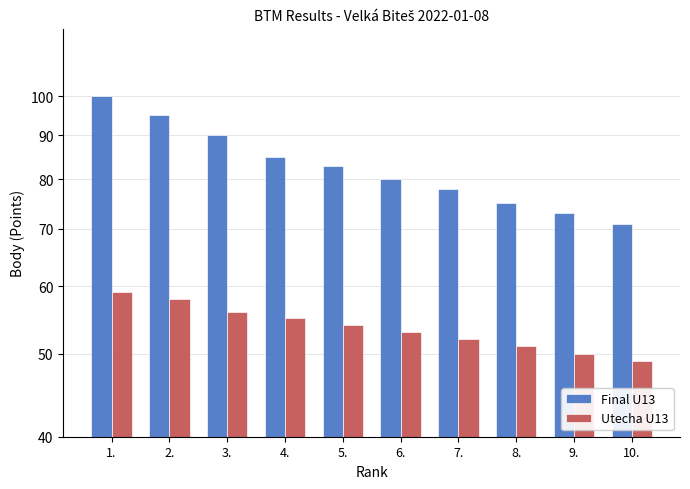

What is the difference between the highest and lowest values at 4.?

30